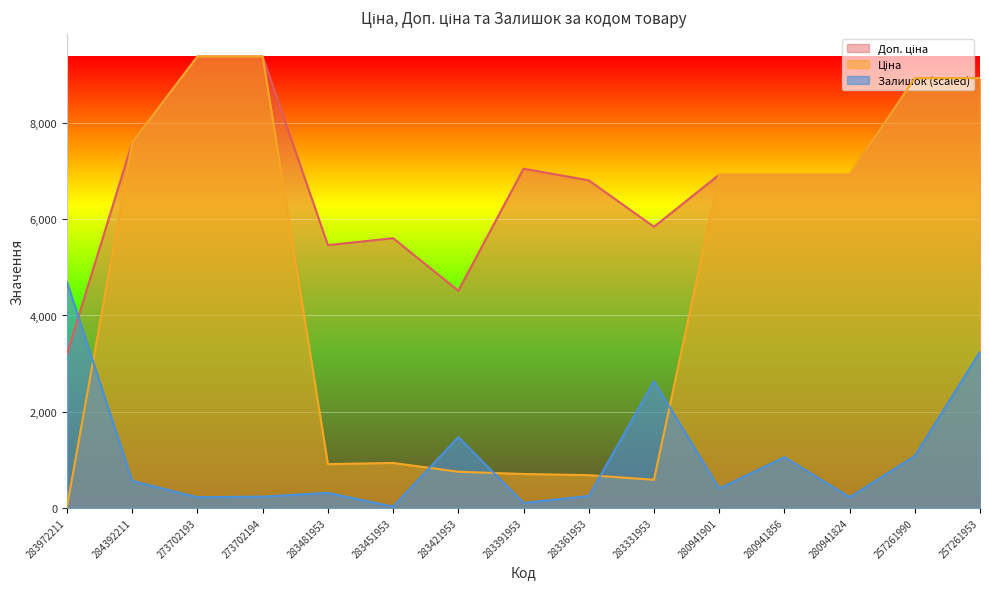

Between 283451953 and 280941856, which is larger?

280941856